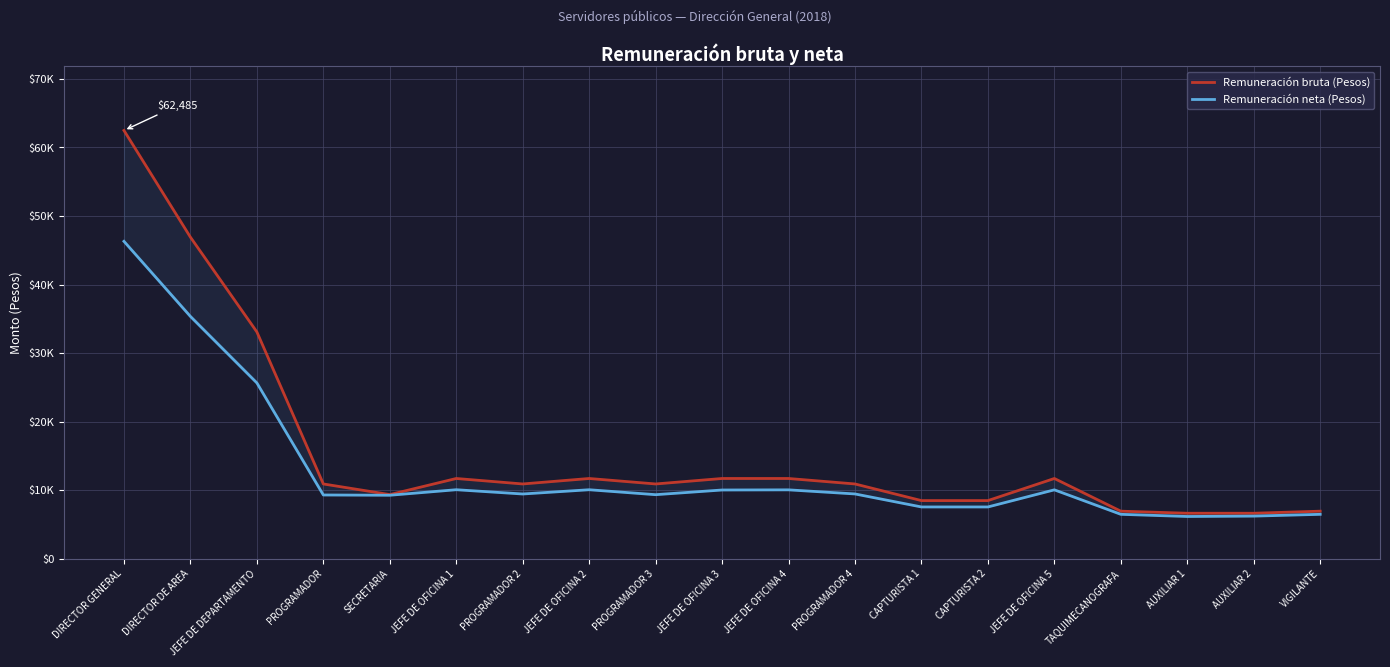

How many data points does each series have?

19